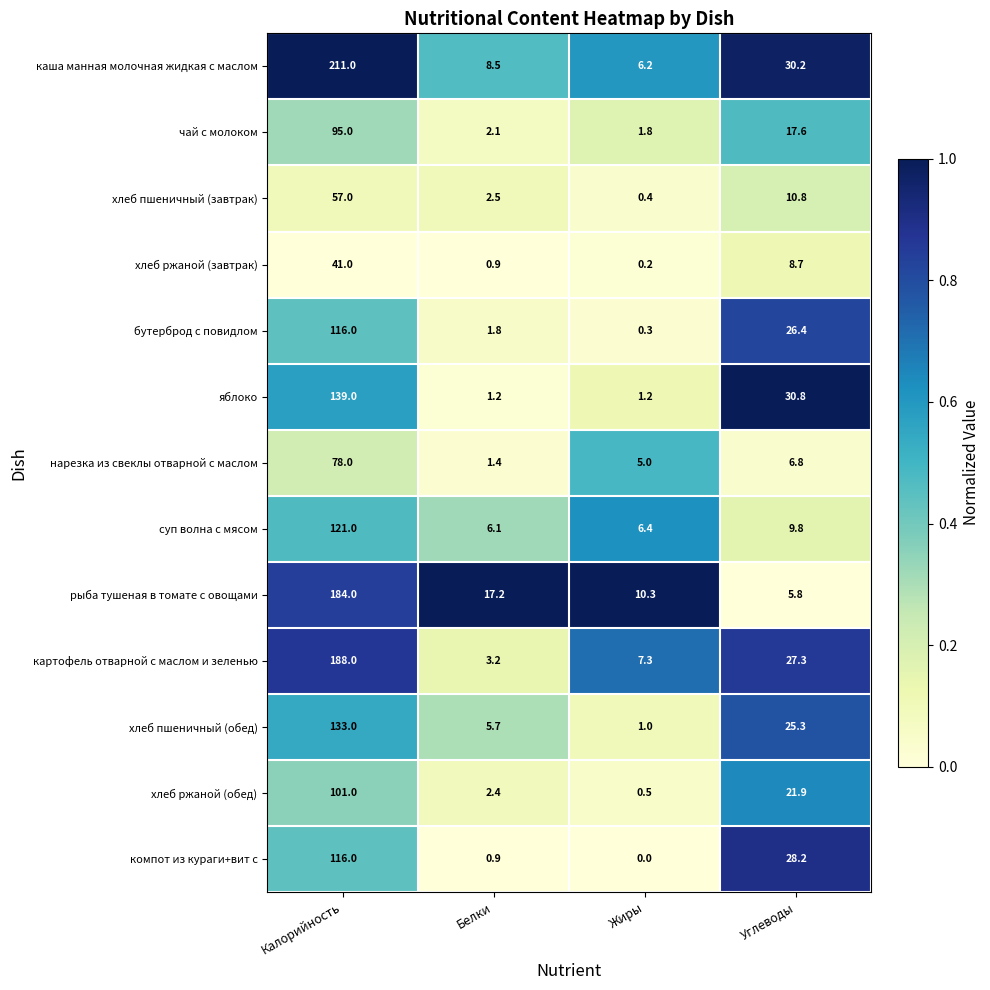

What is the average value of the хлеб пшеничный (завтрак) series?

17.7